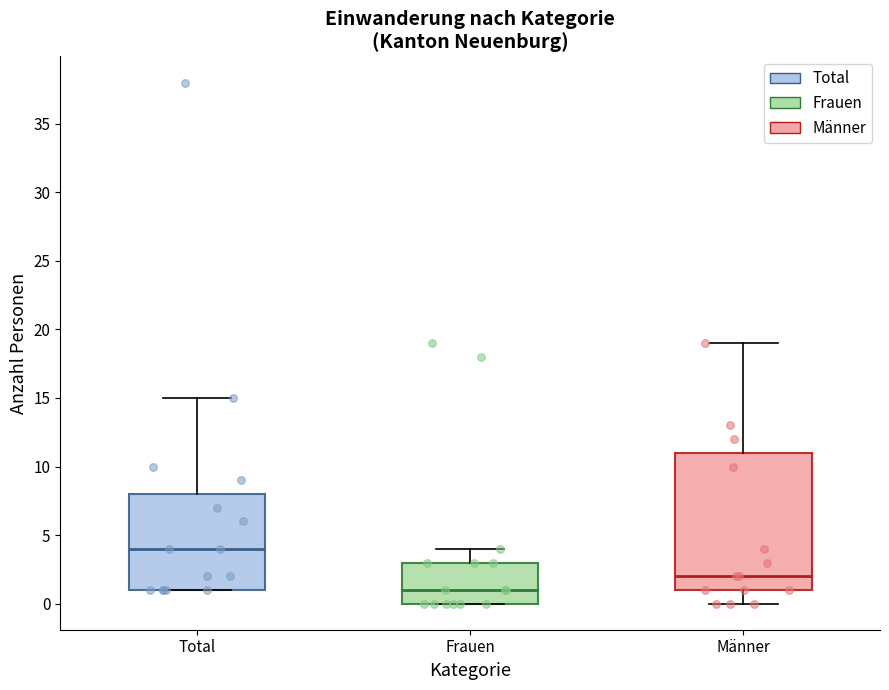

Reading left to right, transcribe this box plot: for each box, give where its median line is, the range the box spans, and where its two whiskers end, as read against the y-axis. The values are not printed on the chart, so give them approximately, as read against the axis.

Total: median 4, box 1 to 8, whiskers 1 to 15
Frauen: median 1, box 0 to 3, whiskers 0 to 4
Männer: median 2, box 1 to 11, whiskers 0 to 19